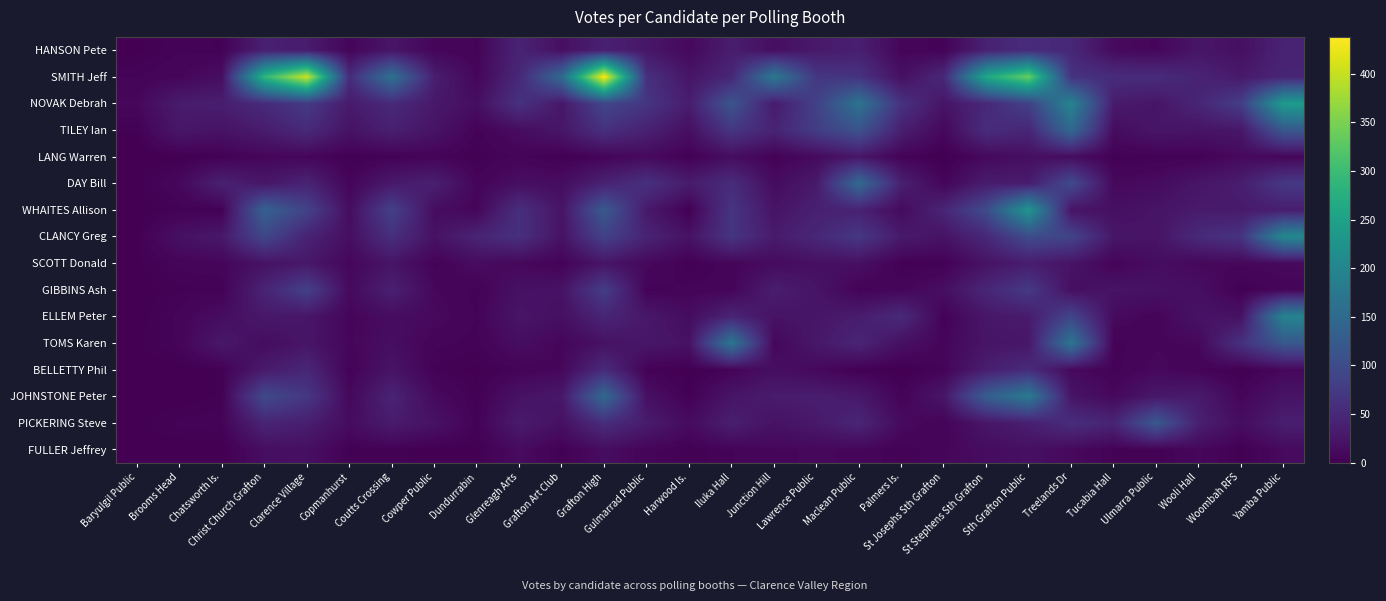

List the series in order of their peak value, lowest first.

FULLER Jeffrey, LANG Warren, SCOTT Donald, BELLETTY Phil, HANSON Pete, GIBBINS Ash, PICKERING Steve, TILEY Ian, DAY Bill, TOMS Karen, JOHNSTONE Peter, ELLEM Peter, CLANCY Greg, WHAITES Allison, NOVAK Debrah, SMITH Jeff